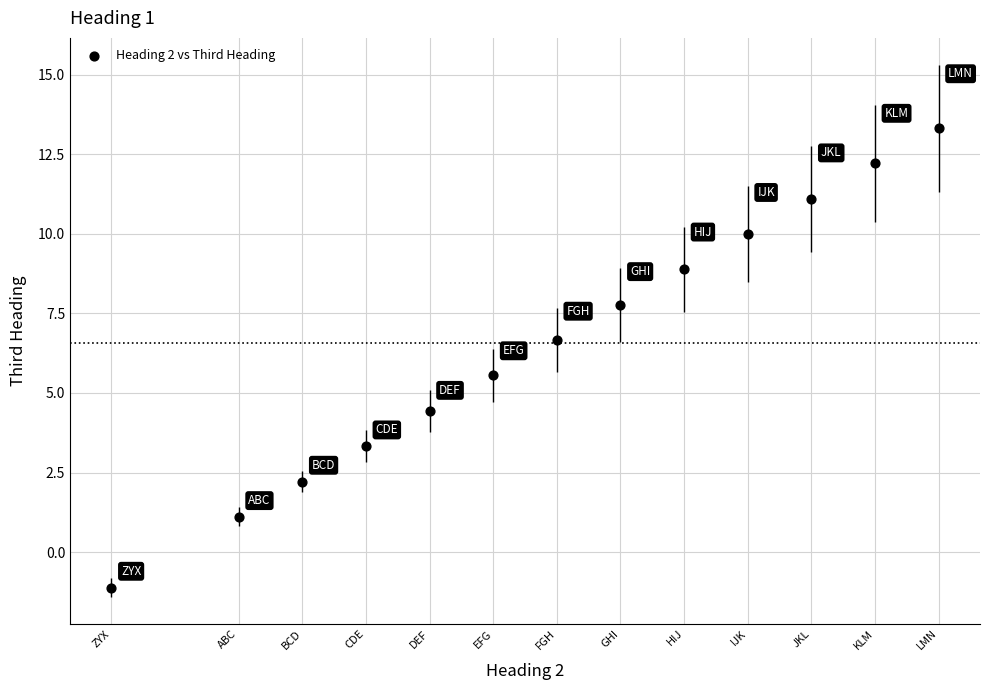

What is the range of X values (max minus min)?

13.0